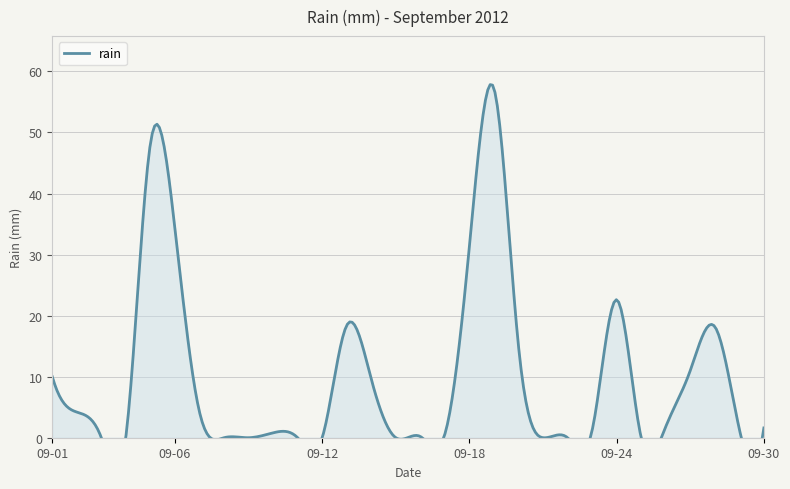

How many positive values are there?

21